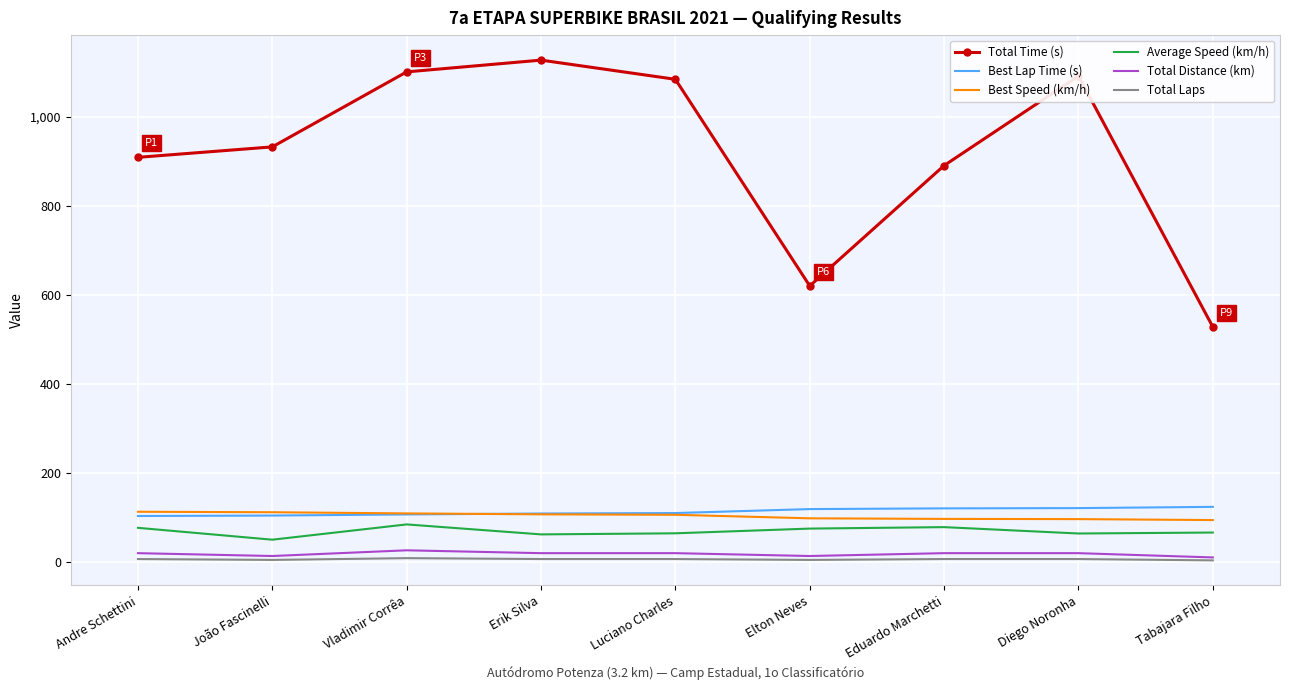

Which label corresponds to the largest value in the chart?

Erik Silva